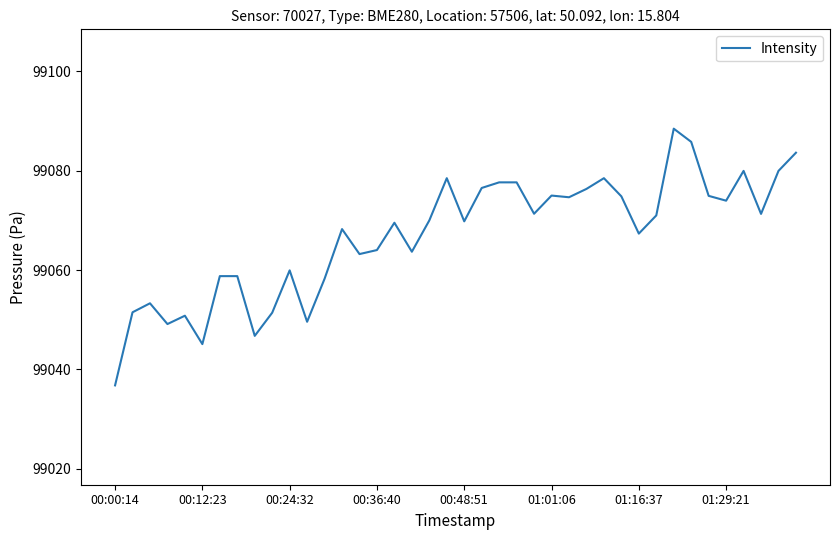

What is the difference between the maximum and minimum values?

51.7